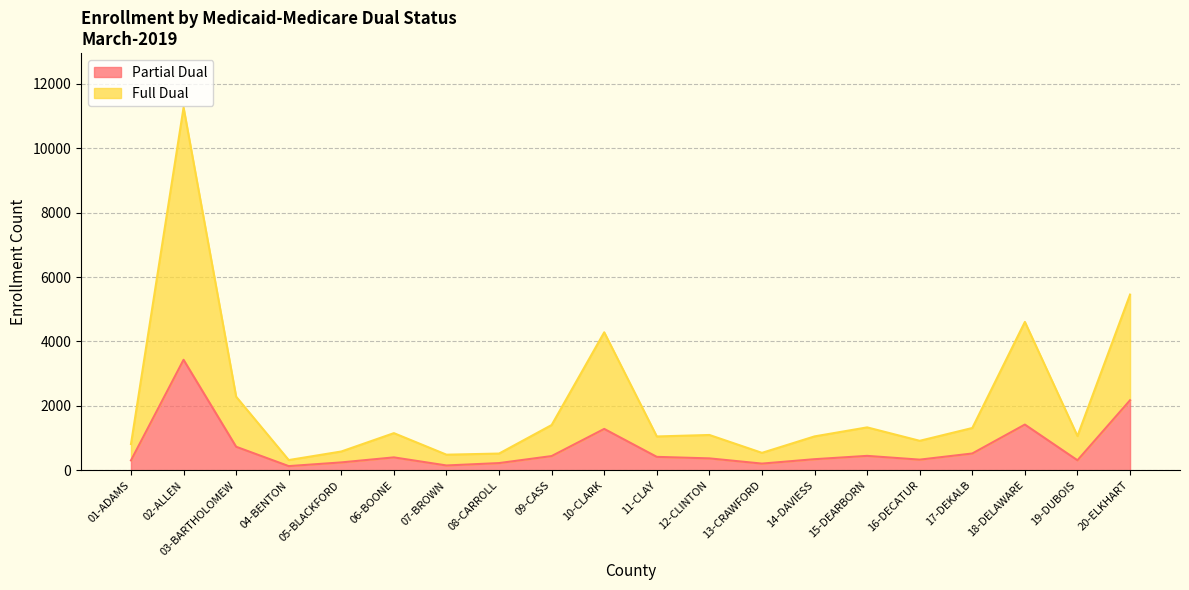

At how many categories does at least one series exceed 8284?

1